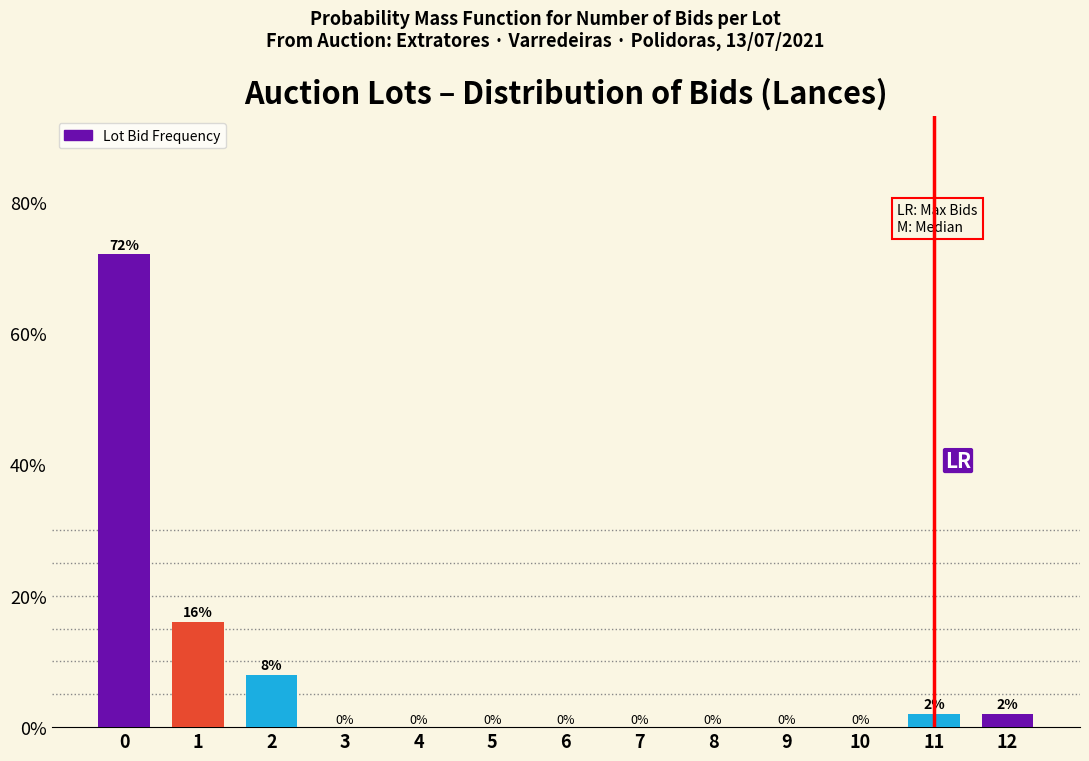

Reading left to right, what are all the values shown in this chart?

0=72	1=16	2=8	3=0	4=0	5=0	6=0	7=0	8=0	9=0	10=0	11=2	12=2